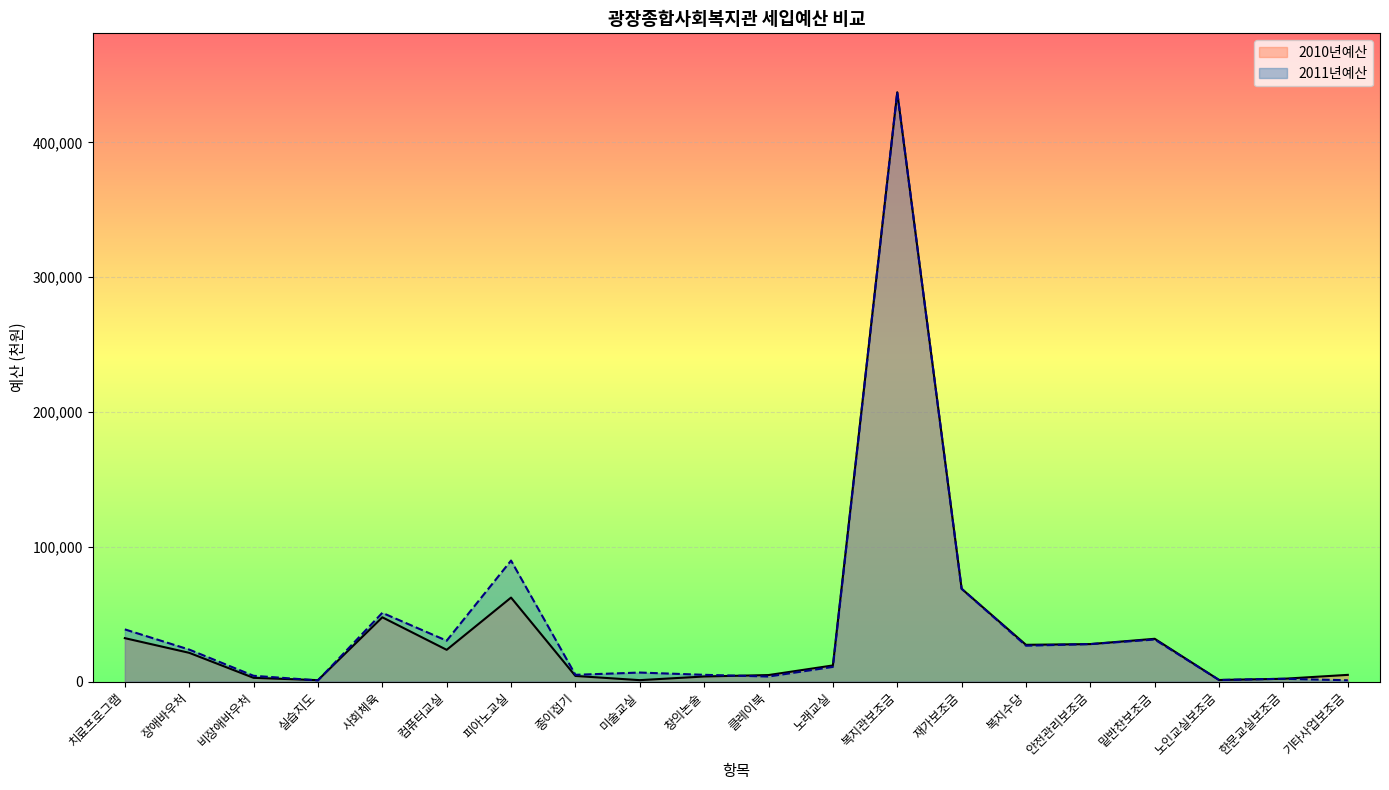

Reading right to left, extract all data points from this chart.

2010년예산: 기타사업보조금=5000	한문교실보조금=2100	노인교실보조금=1200	밑반찬보조금=31770	안전관리보조금=27842	복지수당=27300	재가보조금=68896	복지관보조금=437255	노래교실=12000	클레이북=4860	창의논술=3800	미술교실=1080	종이접기=4200	피아노교실=62340	컴퓨터교실=23580	사회체육=47720	실습지도=1080	비장애바우처=2800	장애바우처=21360	치료프로그램=32240
2011년예산: 기타사업보조금=1000	한문교실보조금=2100	노인교실보조금=1200	밑반찬보조금=31230	안전관리보조금=27842	복지수당=26640	재가보조금=68896	복지관보조금=437255	노래교실=10920	클레이북=3780	창의논술=5040	미술교실=6720	종이접기=5040	피아노교실=89808	컴퓨터교실=30360	사회체육=51024	실습지도=900	비장애바우처=4320	장애바우처=23760	치료프로그램=38748